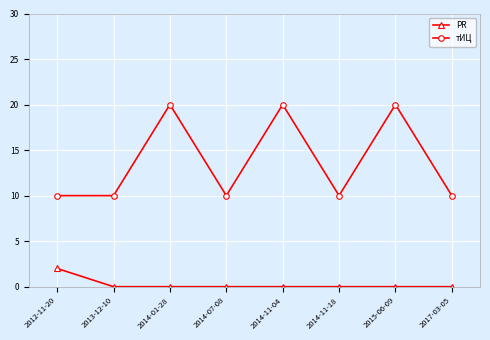

What is the sum of the PR values at 2015-06-09 and 2012-11-20?

2